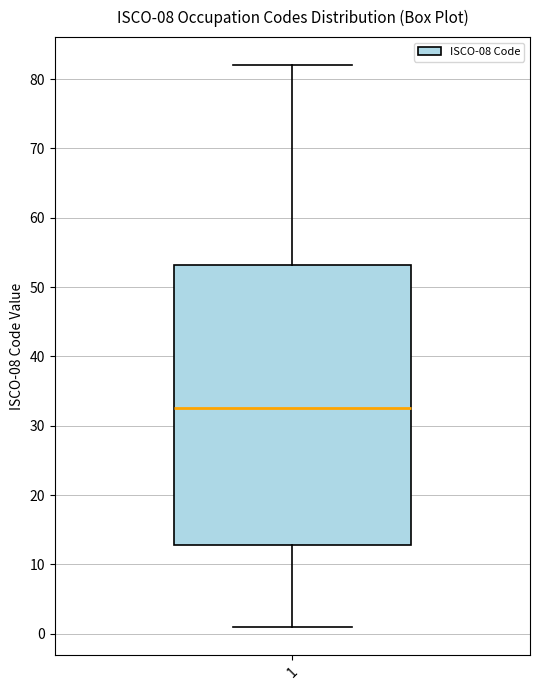

Transcribe this box plot: give where the median line is, the range the box spans, and where the two whiskers end, as read against the y-axis. The values are not printed on the chart, so give them approximately, as read against the axis.

median 33, box 13 to 53, whiskers 1 to 82